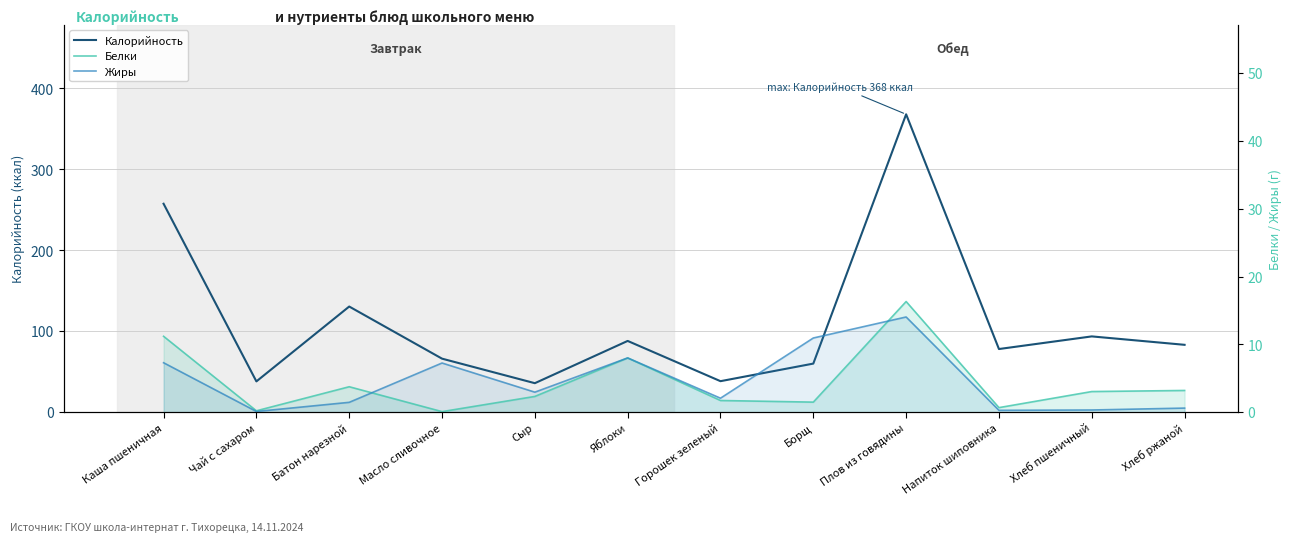

What is the label of the 11th point from the left?

Хлеб пшеничный